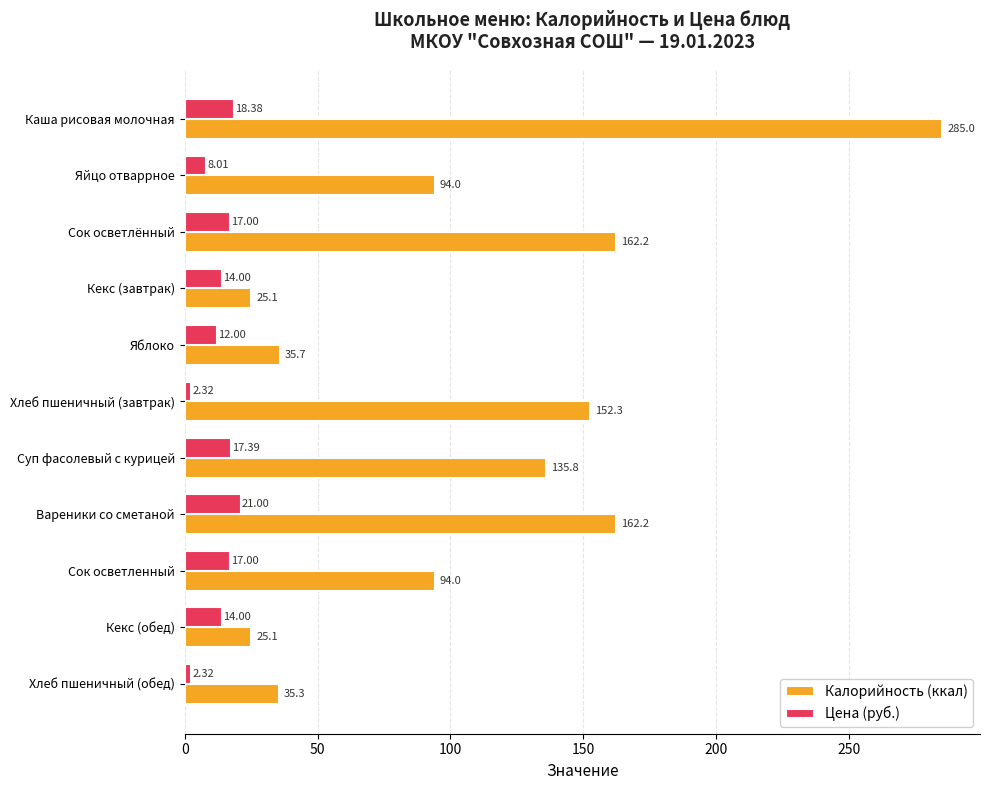

List the series in order of their overall mean, lowest first.

Цена (руб.), Калорийность (ккал)